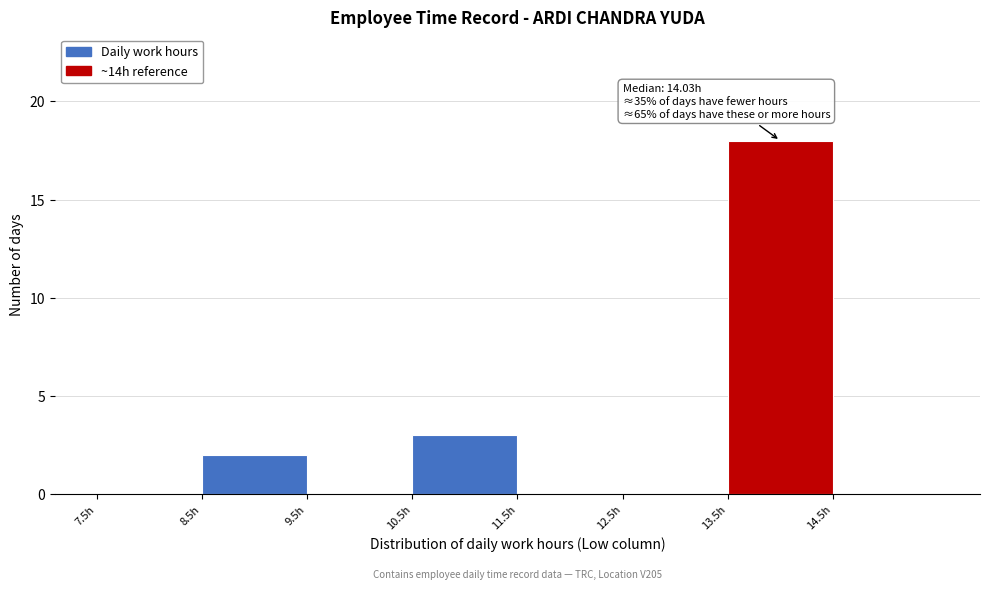

Over which range of the x-axis is the bar tallest?

13.5 to 14.5